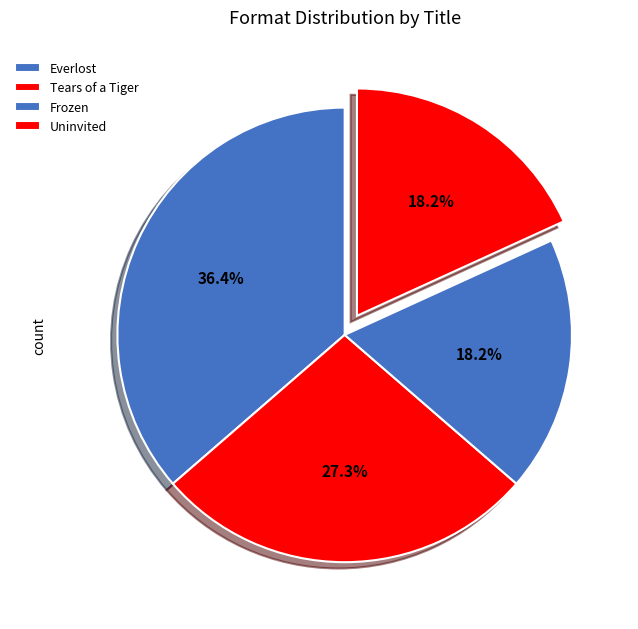

To the nearest percent, what portion does Tears of a Tiger represent?

27%